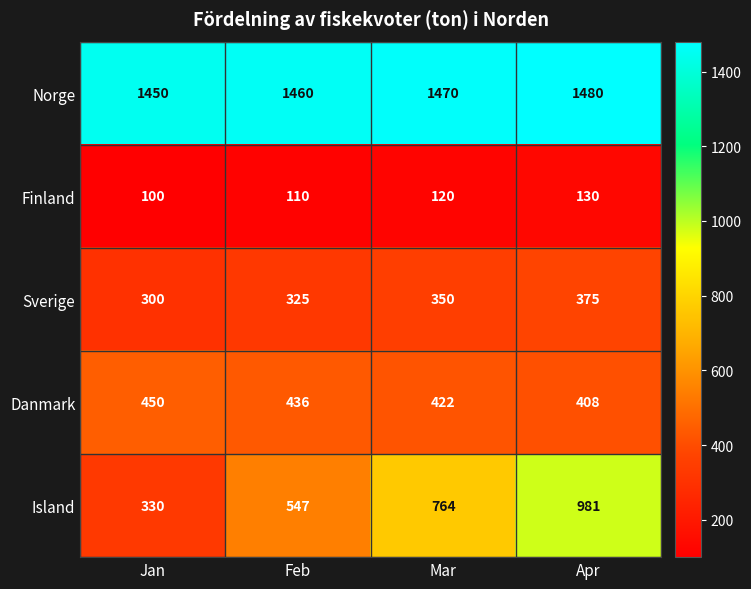

Is it true that Norge equals 2487 at Feb?

False